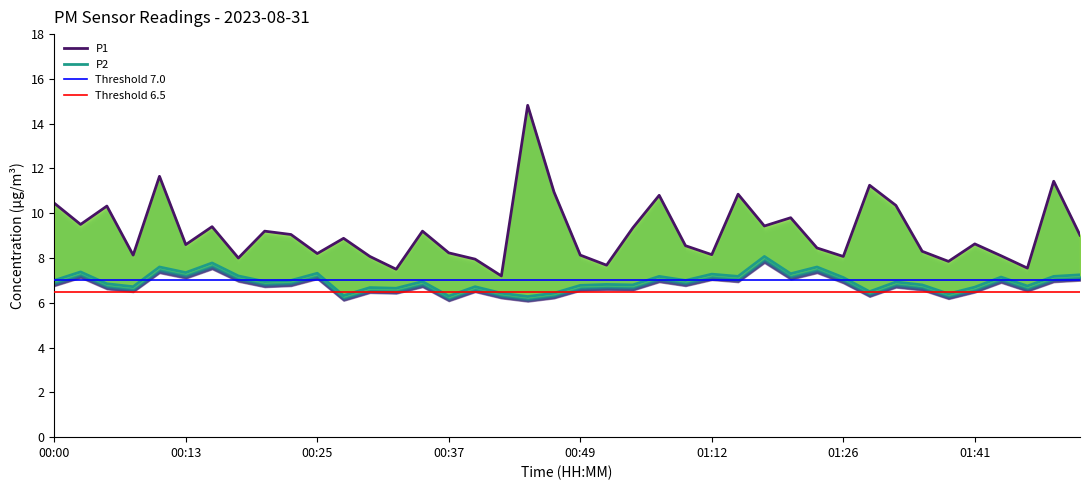

Reading left to right, what are all the values shown in this chart?

P1: 00:00=10.4	00:02=9.5	00:05=10.3	00:08=8.1	00:10=11.7	00:13=8.6	00:15=9.4	00:17=8.0	00:20=9.2	00:22=9.1	00:25=8.2	00:27=8.9	00:30=8.1	00:32=7.5	00:35=9.2	00:37=8.2	00:39=8.0	00:42=7.2	00:44=14.8	00:47=10.9	00:49=8.1	00:52=7.7	00:54=9.3	00:57=10.8	00:59=8.6	01:12=8.2	01:14=10.8	01:16=9.4	01:21=9.8	01:24=8.4	01:26=8.1	01:29=11.2	01:31=10.3	01:34=8.3	01:36=7.8	01:41=8.6	01:44=8.1	01:46=7.5	01:48=11.4	01:51=9.0
P2: 00:00=7.0	00:02=7.4	00:05=6.8	00:08=6.7	00:10=7.6	00:13=7.3	00:15=7.8	00:17=7.2	00:20=7.0	00:22=7.0	00:25=7.3	00:27=6.3	00:30=6.7	00:32=6.7	00:35=7.0	00:37=6.3	00:39=6.7	00:42=6.4	00:44=6.3	00:47=6.4	00:49=6.8	00:52=6.8	00:54=6.8	00:57=7.2	00:59=7.0	01:12=7.3	01:14=7.2	01:16=8.1	01:21=7.3	01:24=7.6	01:26=7.1	01:29=6.5	01:31=6.9	01:34=6.8	01:36=6.4	01:41=6.7	01:44=7.2	01:46=6.8	01:48=7.2	01:51=7.2